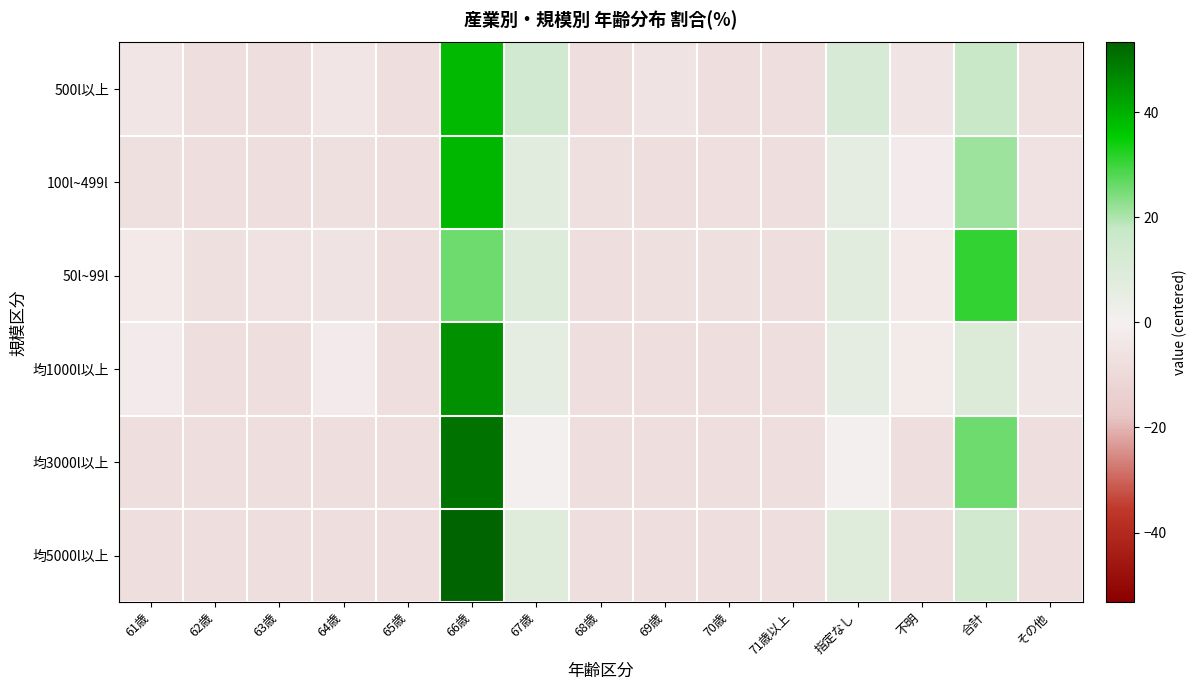

Rank the series at 63歳 from lowest to highest value.

500l以上, 100l~499l, 均1000l以上, 均3000l以上, 均5000l以上, 50l~99l